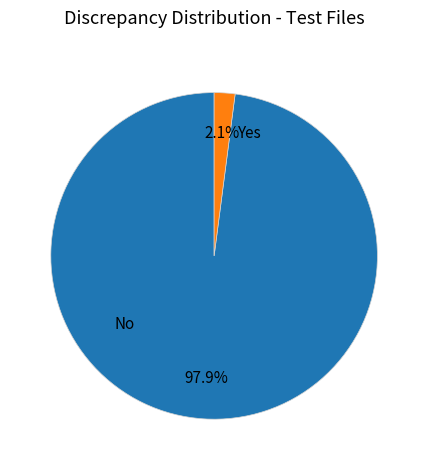

Is there a majority slice in this chart?

Yes